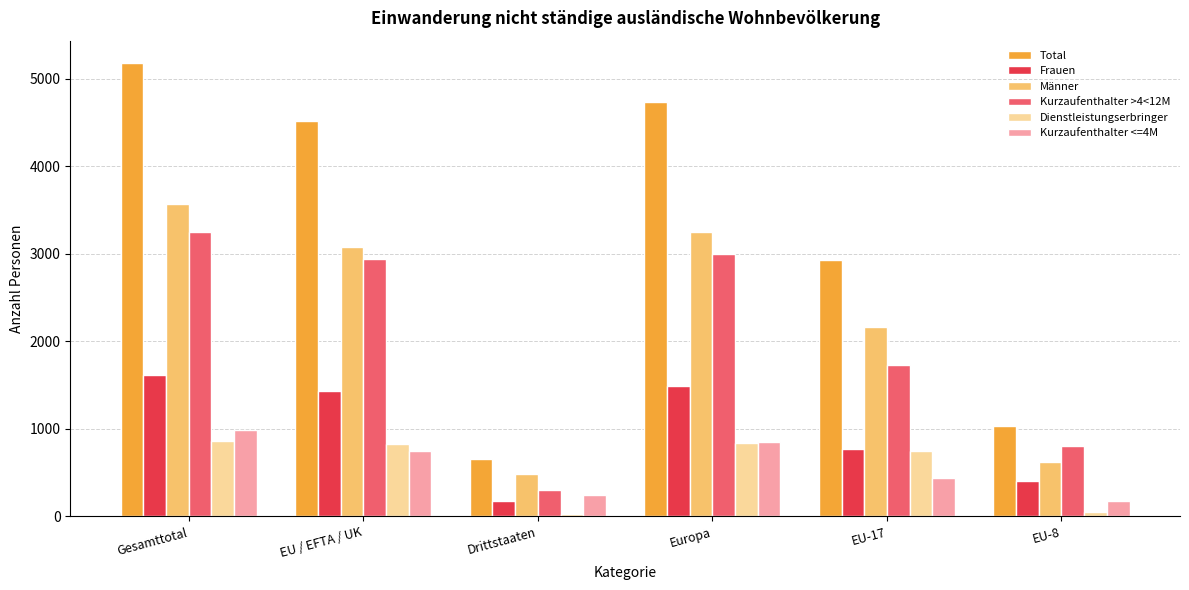

What is the average value of the Dienstleistungserbringer series?

559